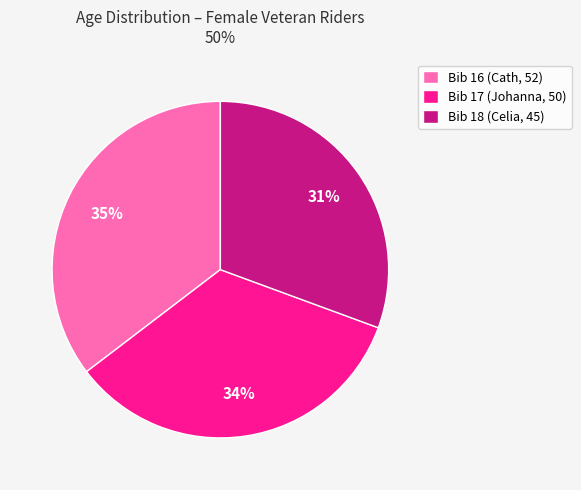

Is there any slice that represents more than half of the pie?

No